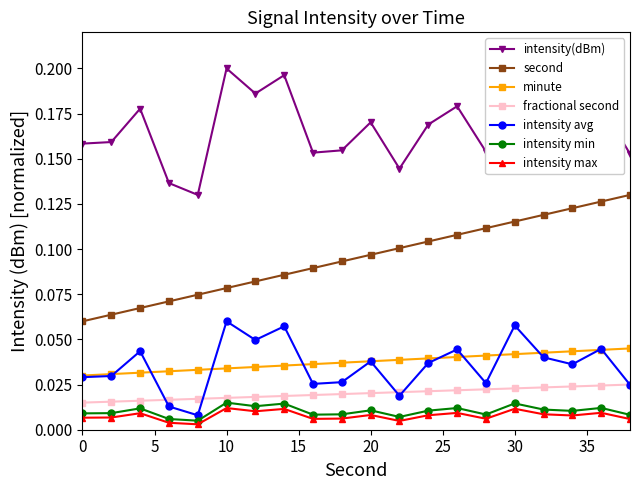

Which series has the largest total across all categories?

intensity(dBm)